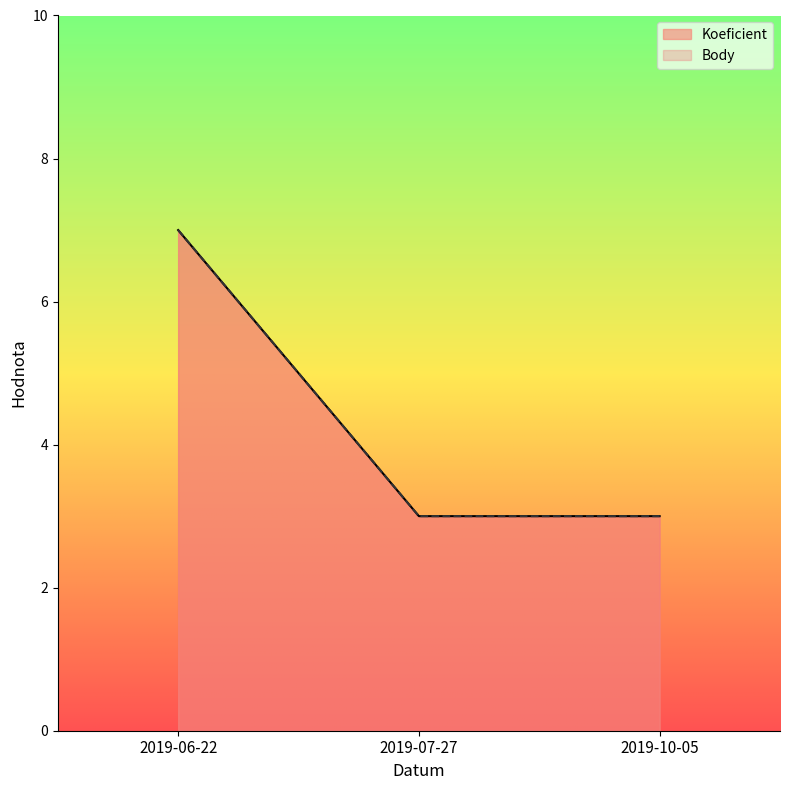

Reading left to right, extract all data points from this chart.

Koeficient: 2019-06-22=7	2019-07-27=3	2019-10-05=3
Body: 2019-06-22=7	2019-07-27=3	2019-10-05=3